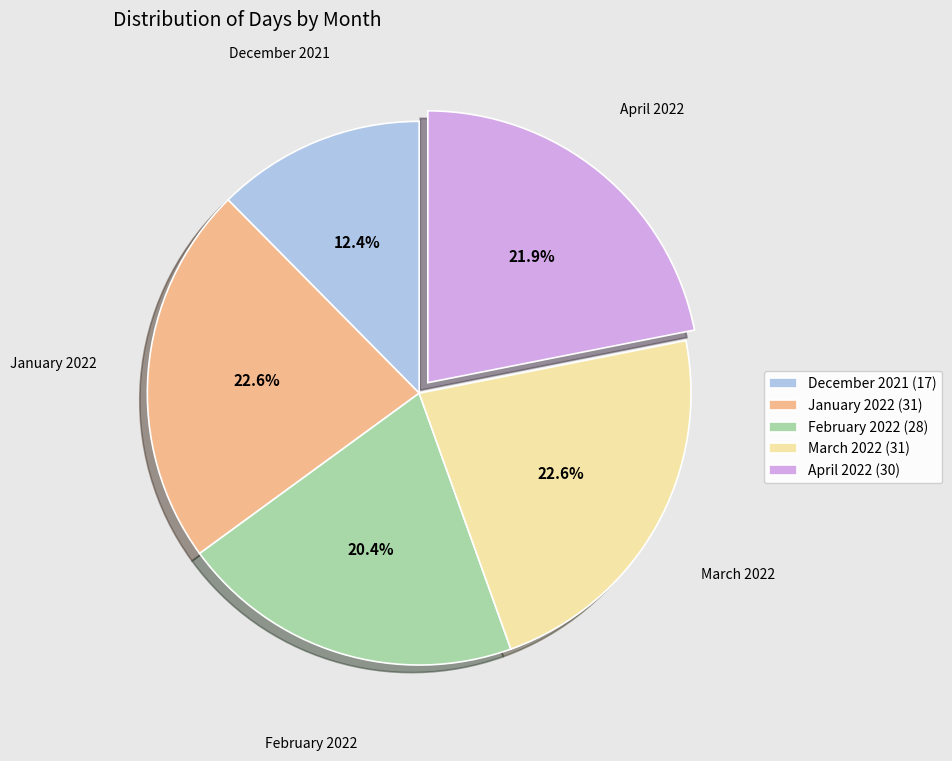

To the nearest percent, what percentage of the pie is March 2022?

23%